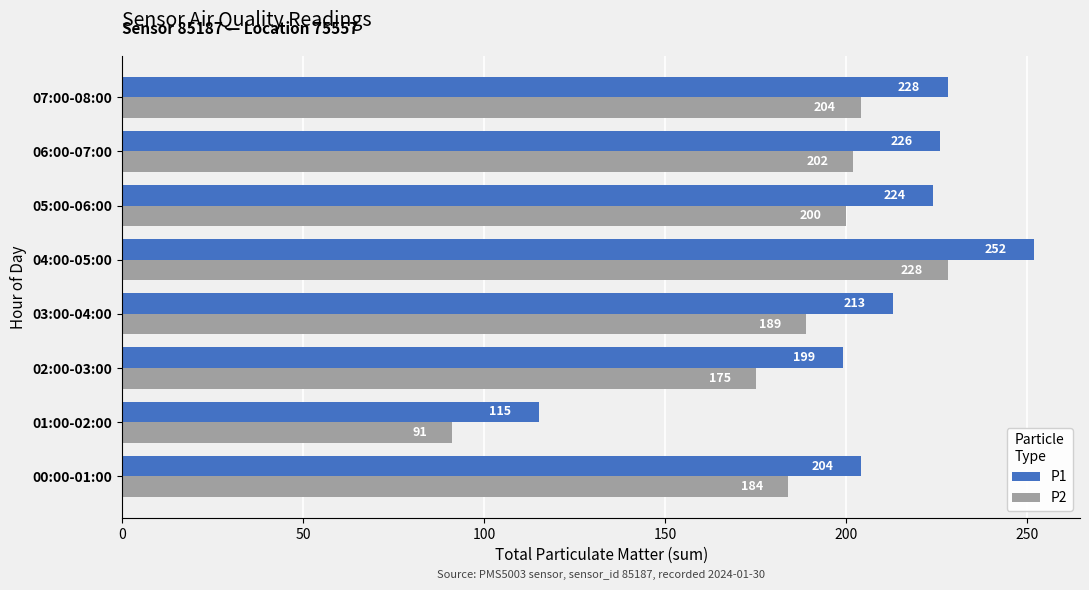

At which label is P1 closest to 183?

02:00-03:00